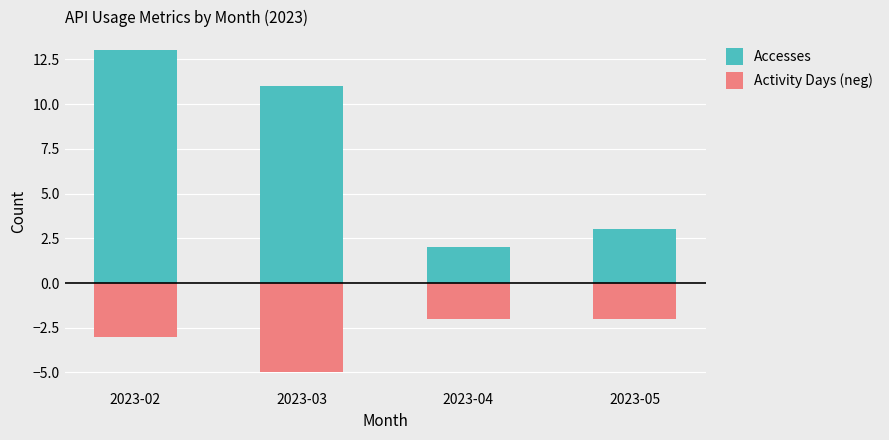

What is the maximum value for Activity Days (neg)?

-2